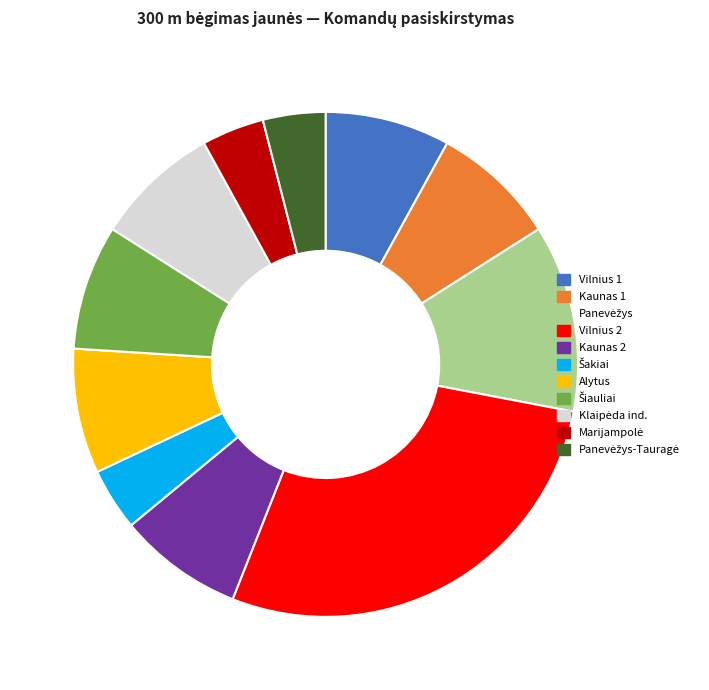

Do Kaunas 2 and Alytus together represent more than half of the pie?

No